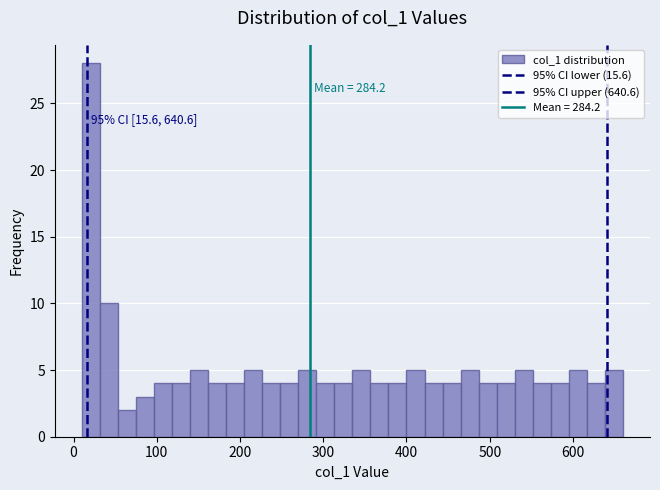

Read against the x-axis, roughly where is the centre of the tallest bar?

20